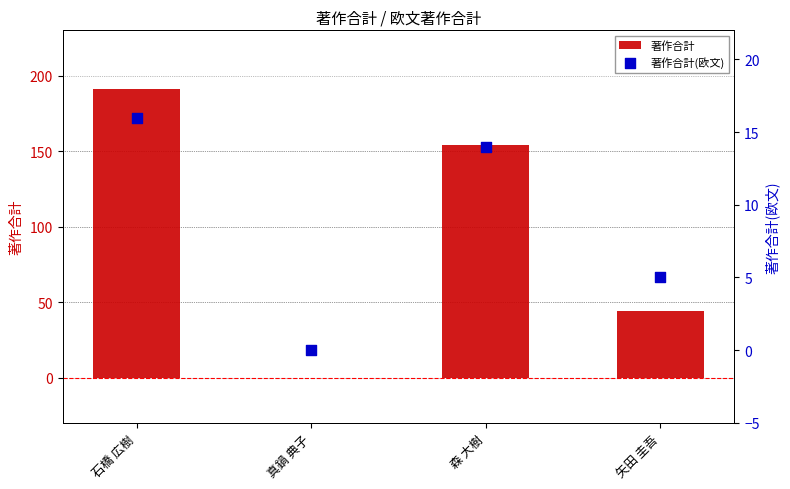

At which category is the sum across all series the highest?

石橋 広樹